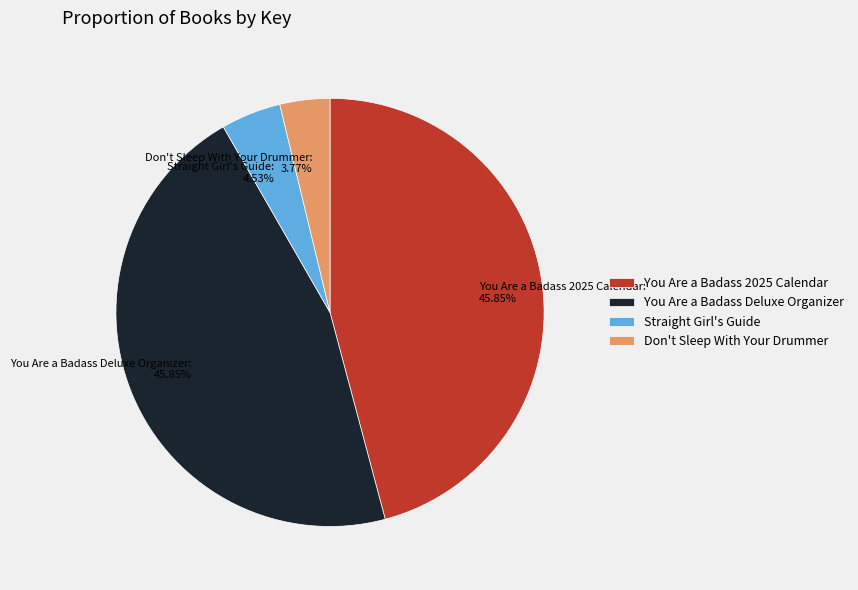

Approximately how many times larger is the value at Straight Girl's Guide compared to Don't Sleep With Your Drummer?

1.2